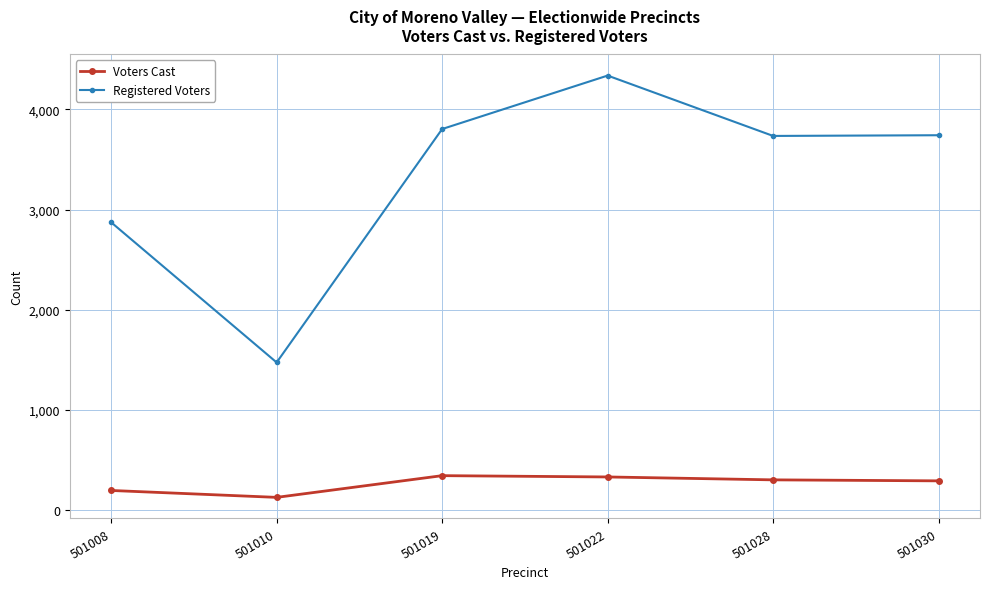

What is the average value of the Voters Cast series?

262